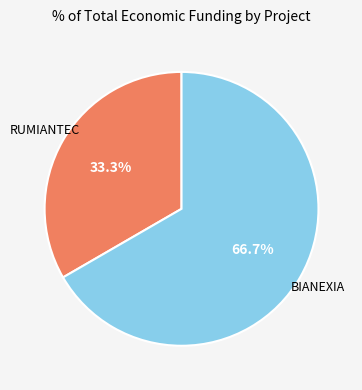

To the nearest percent, what is the average slice percentage?

50%